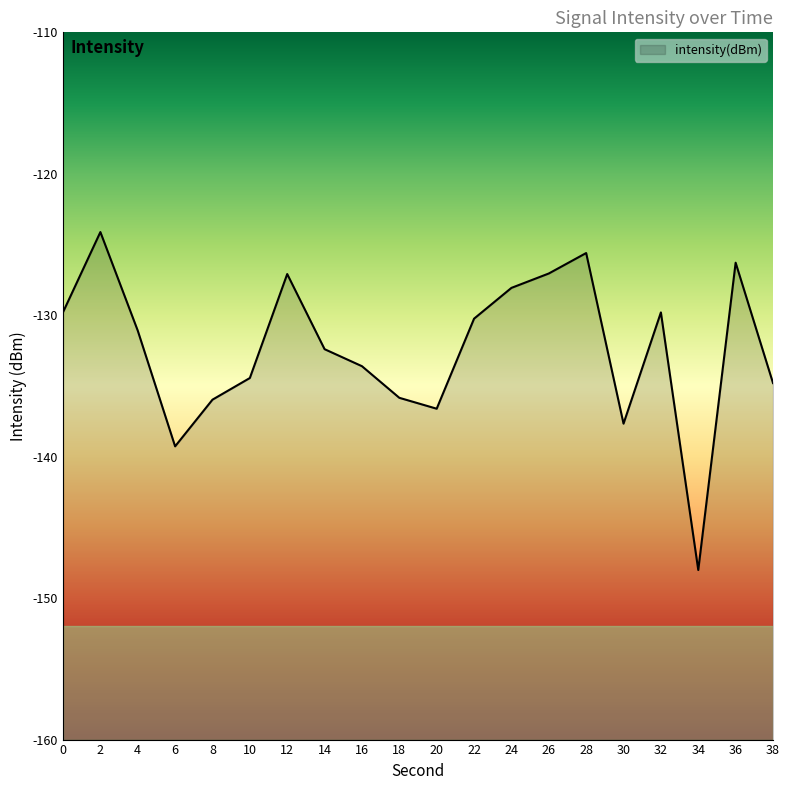

How many points are higher than both their immediate neighbors (excluding endpoints)?

5